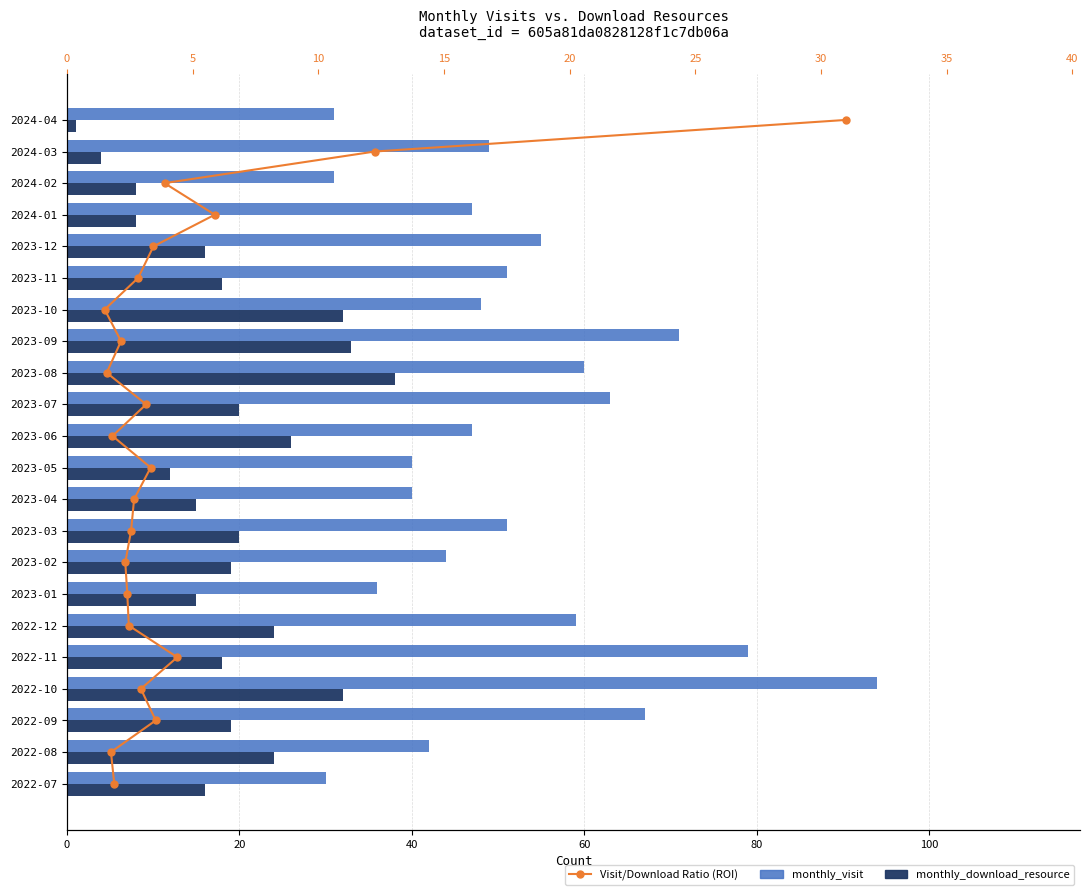

How many values in the monthly_visit series are below 49?

11